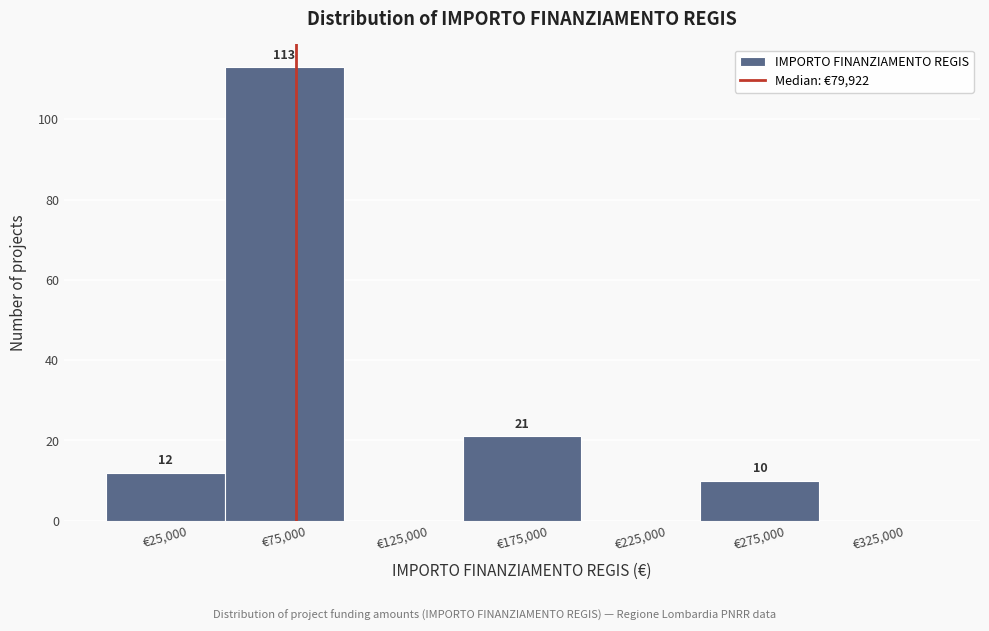

Over which range of the x-axis is the bar tallest?

50000 to 100000